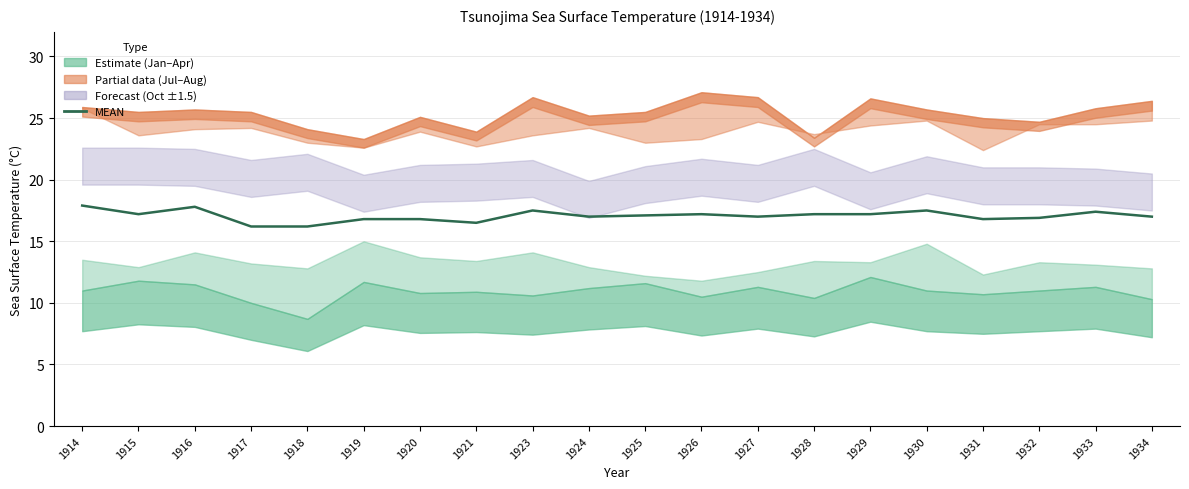

What is the average value?

17.1